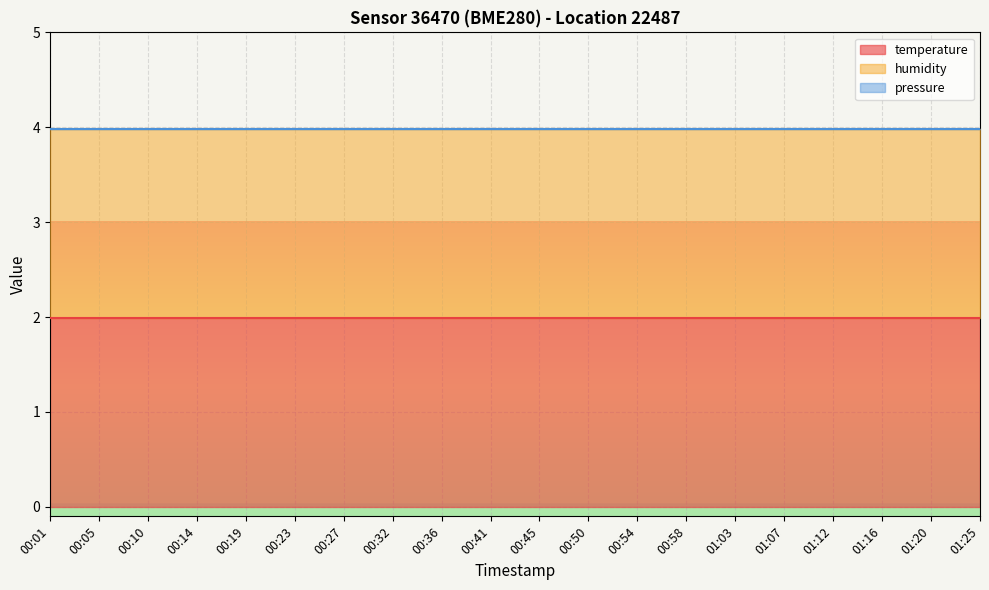

What is the maximum value for temperature?

2.0